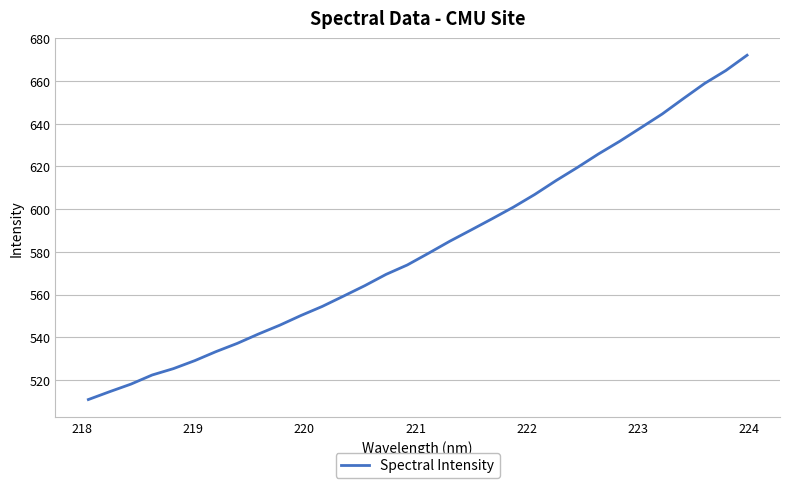

What is the difference between the maximum and minimum values?

161.3